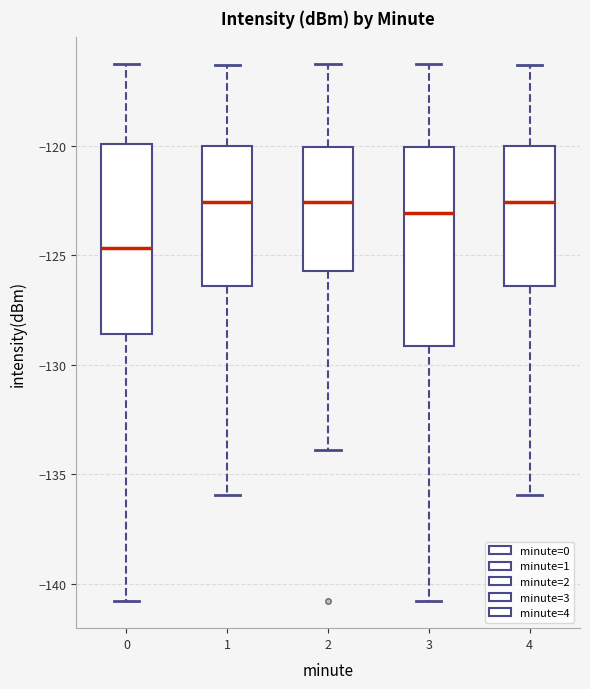

Reading left to right, transcribe this box plot: for each box, give where its median line is, the range the box spans, and where its two whiskers end, as read against the y-axis. The values are not printed on the chart, so give them approximately, as read against the axis.

0: median -124.5, box -128.5 to -120.0, whiskers -141.0 to -116.5
1: median -122.5, box -126.5 to -120.0, whiskers -136.0 to -116.5
2: median -122.5, box -125.5 to -120.0, whiskers -134.0 to -116.5
3: median -123.0, box -129.0 to -120.0, whiskers -141.0 to -116.5
4: median -122.5, box -126.5 to -120.0, whiskers -136.0 to -116.5